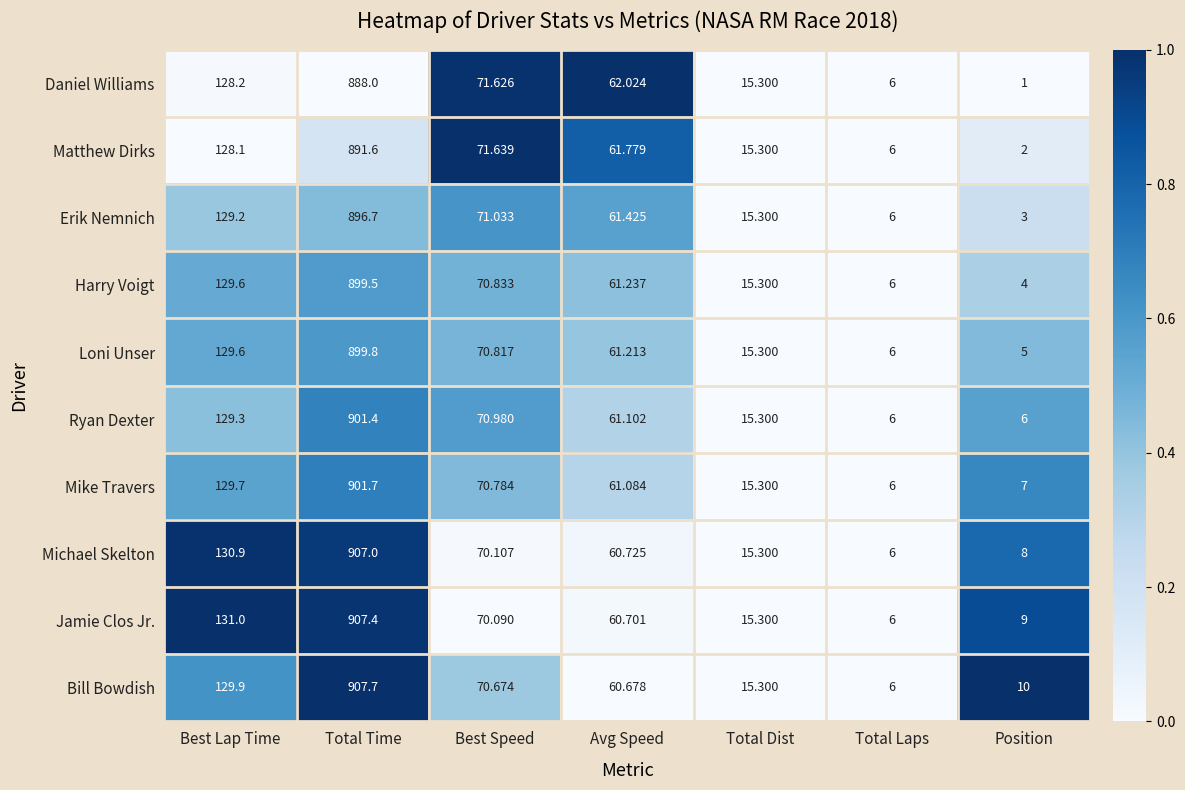

How many data points in Bill Bowdish are above 60?

4